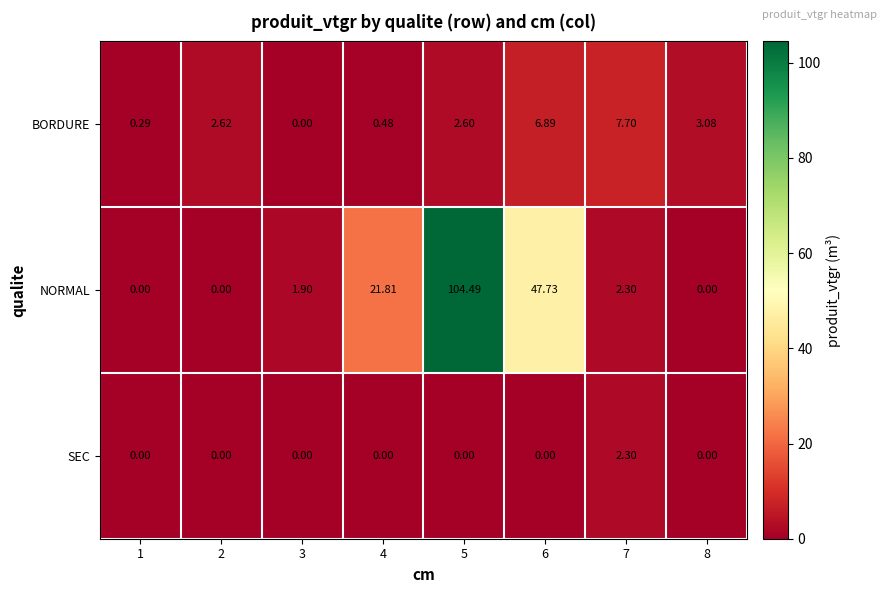

How many distinct data groups are displayed?

3